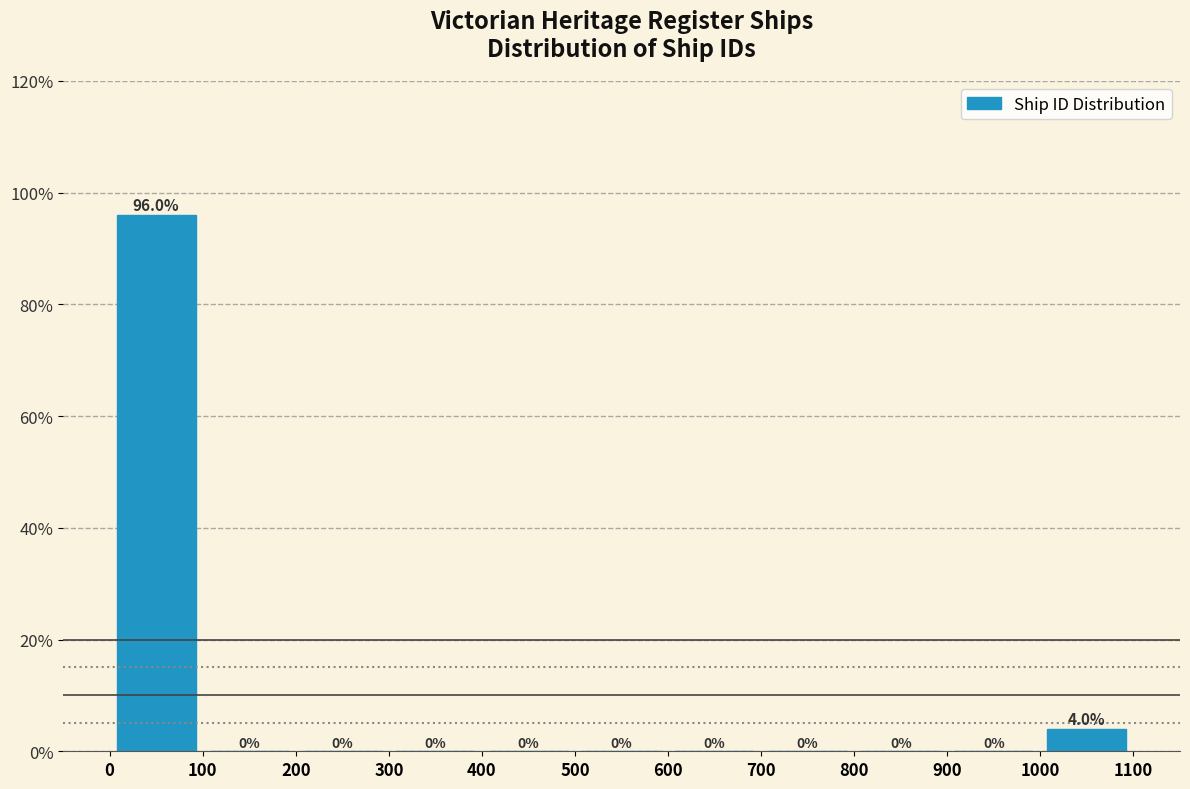

Over which range of the x-axis is the bar tallest?

0 to 100